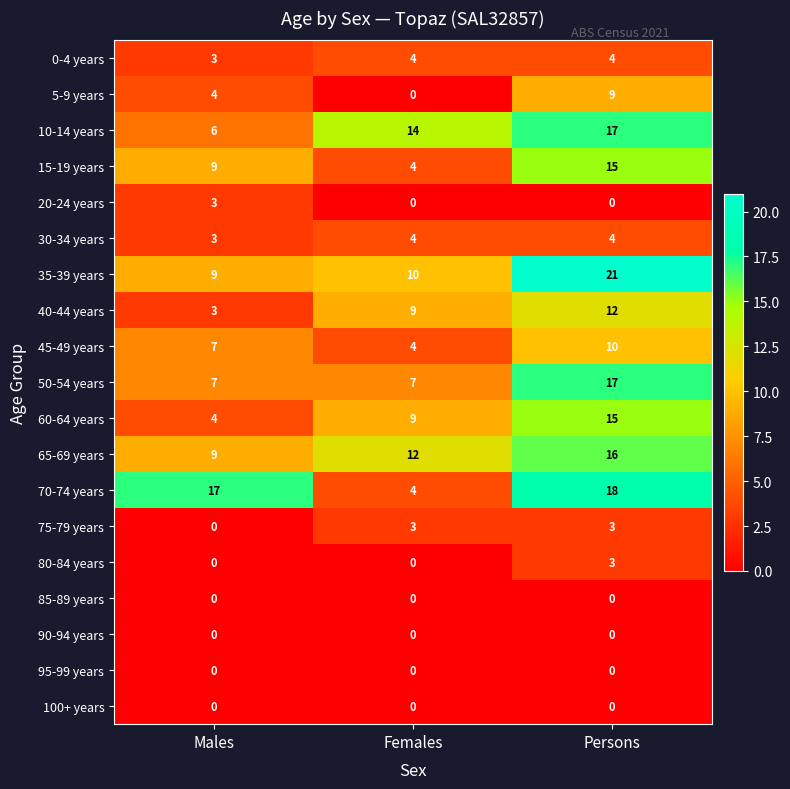

What is the total value across all series at Persons?

164